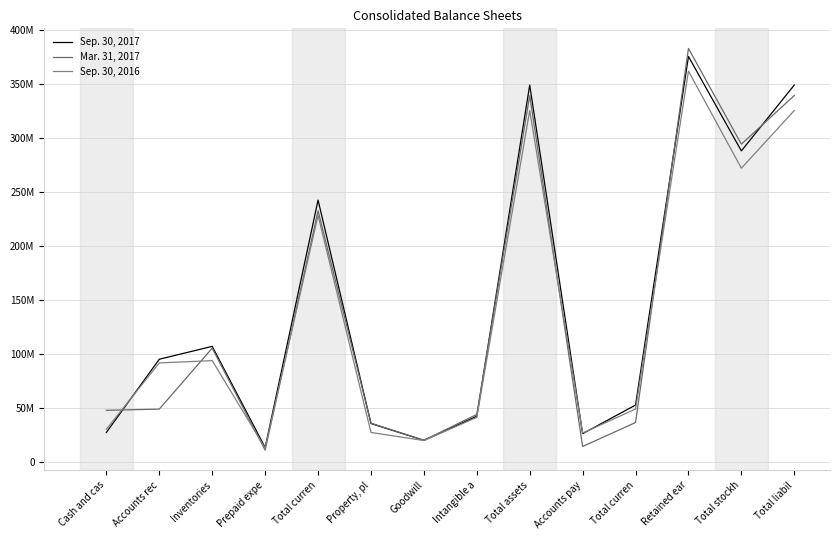

Is this an area chart (filled region under the line)?

No